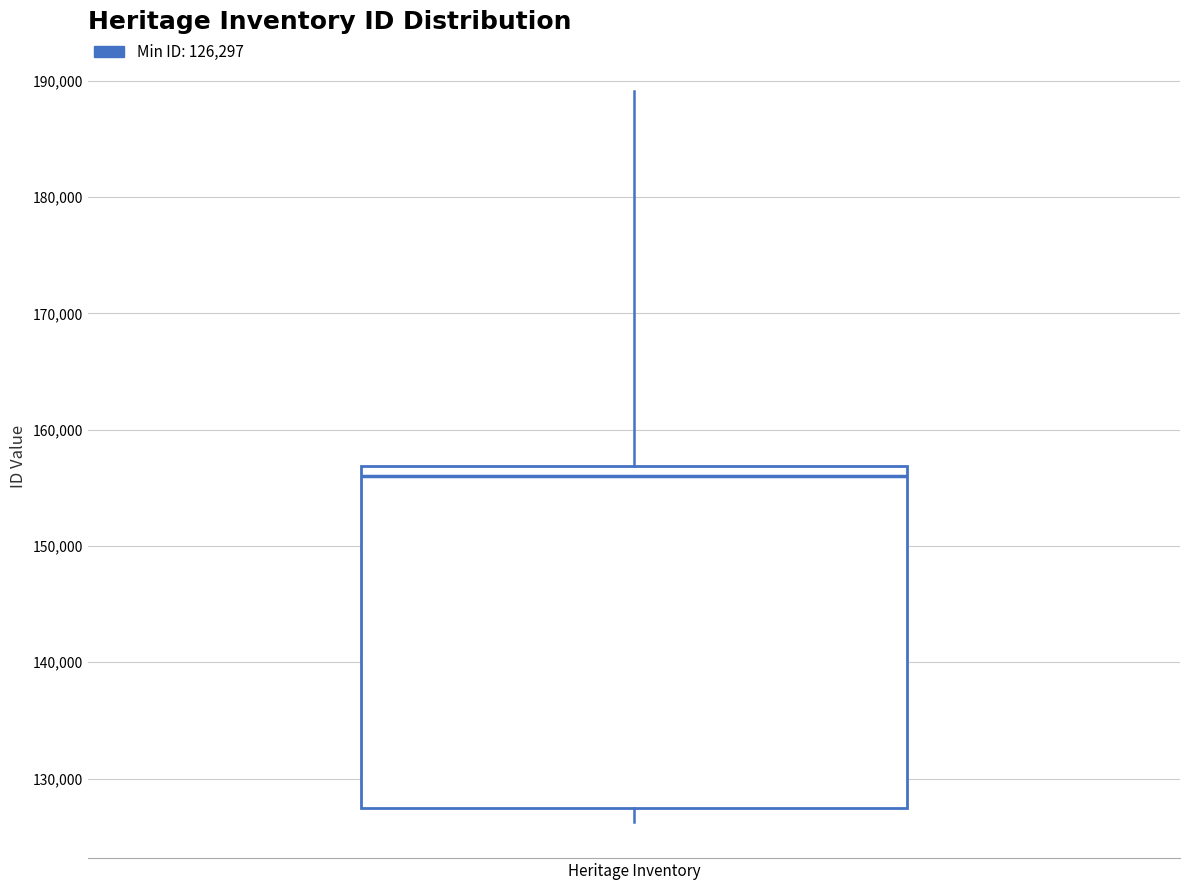

Where does the lower whisker of the box for Heritage Inventory end on the y-axis? The values are not printed on the chart, so give them approximately, as read against the axis.

126000